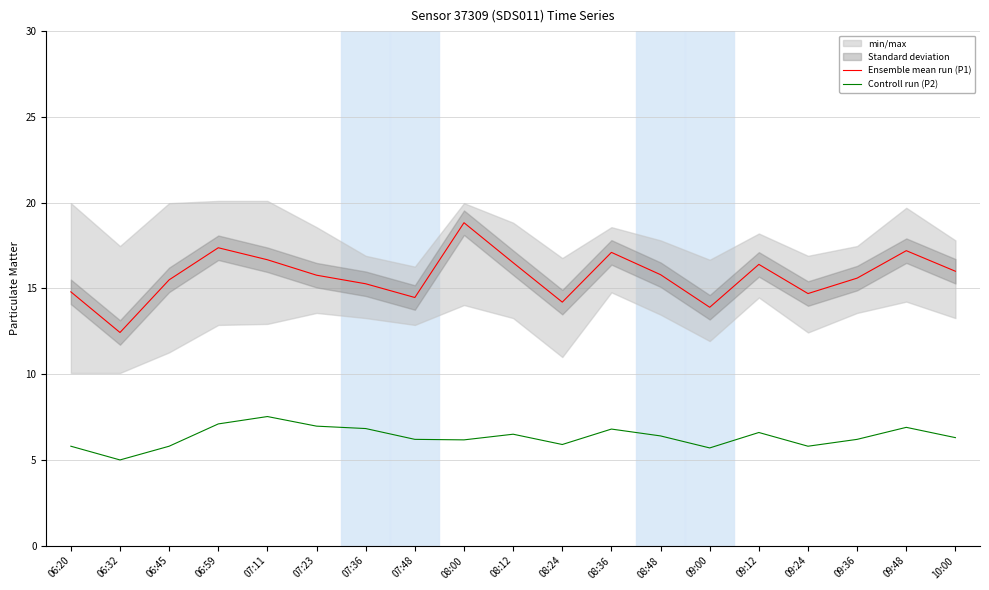

What is the value of the Controll run (P2) point at the 6th from the left?

7.0